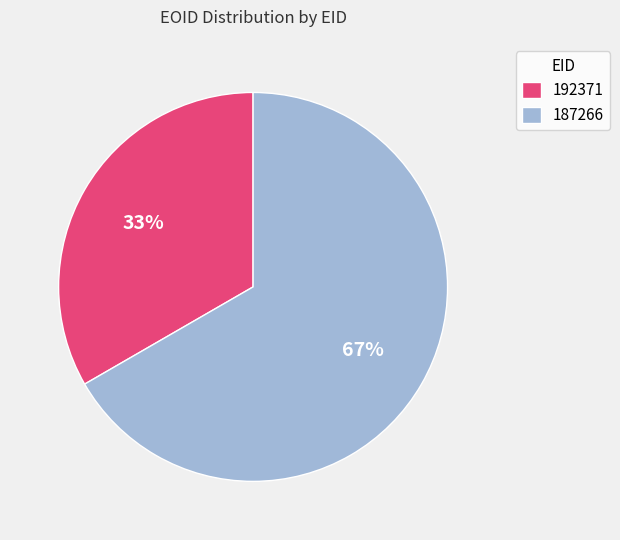

To the nearest percent, what is the combined percentage of 187266 and 192371?

100%